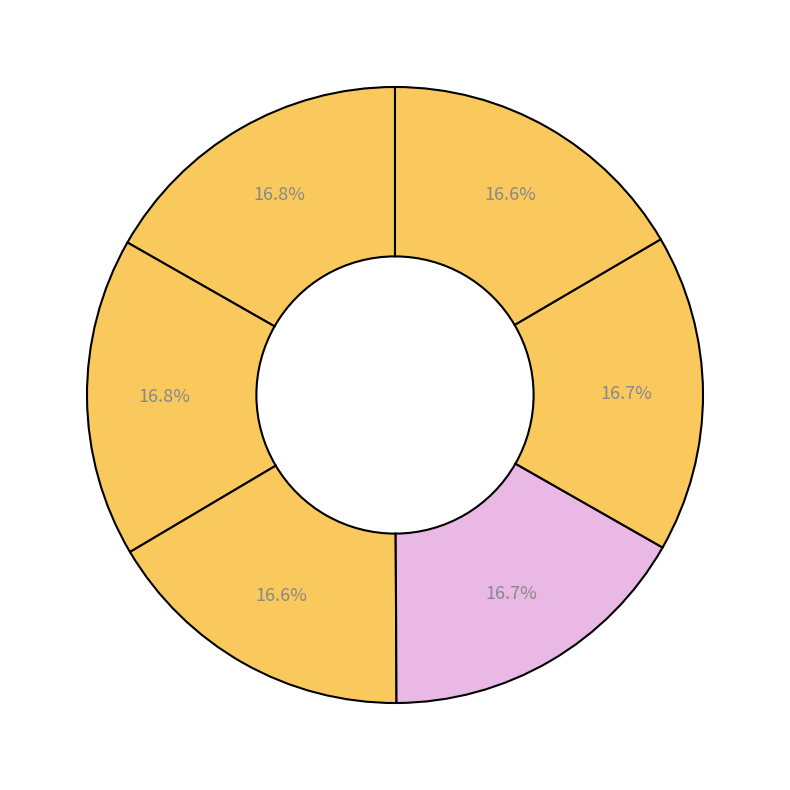

How many slices are in this pie chart?

6